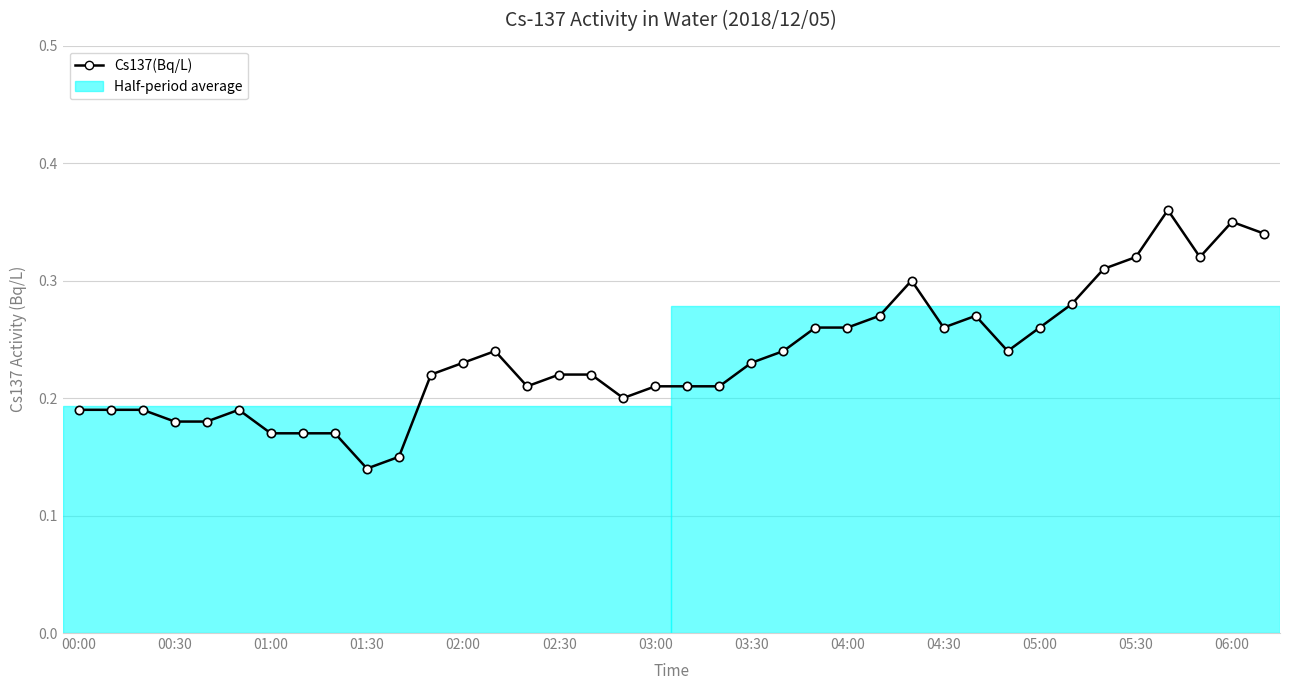

True or false: there are more than 2 points higher than both neighbors.

True